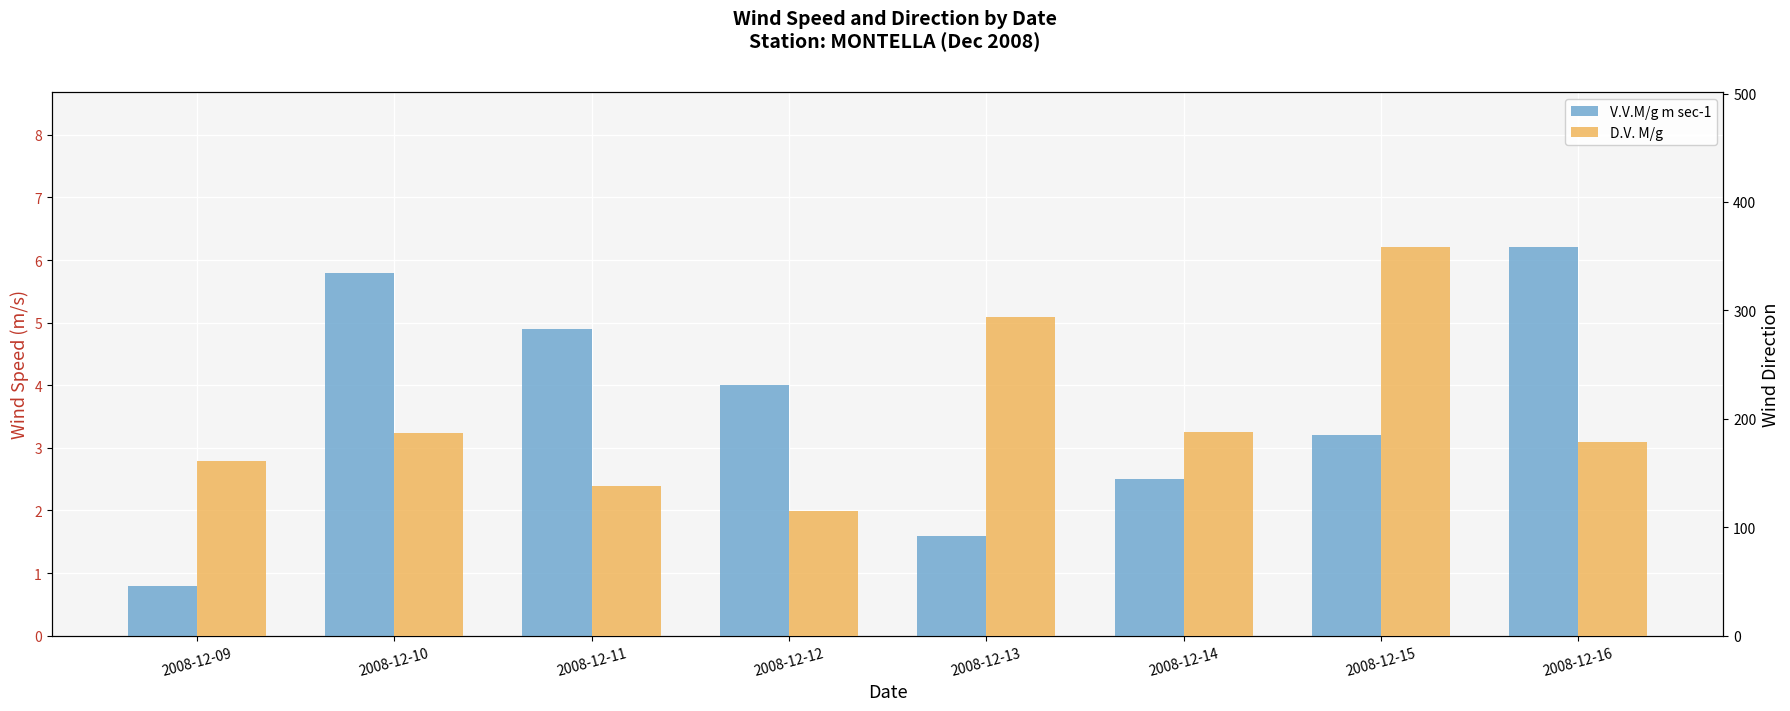

Which series has the widest spread of values?

D.V. M/g